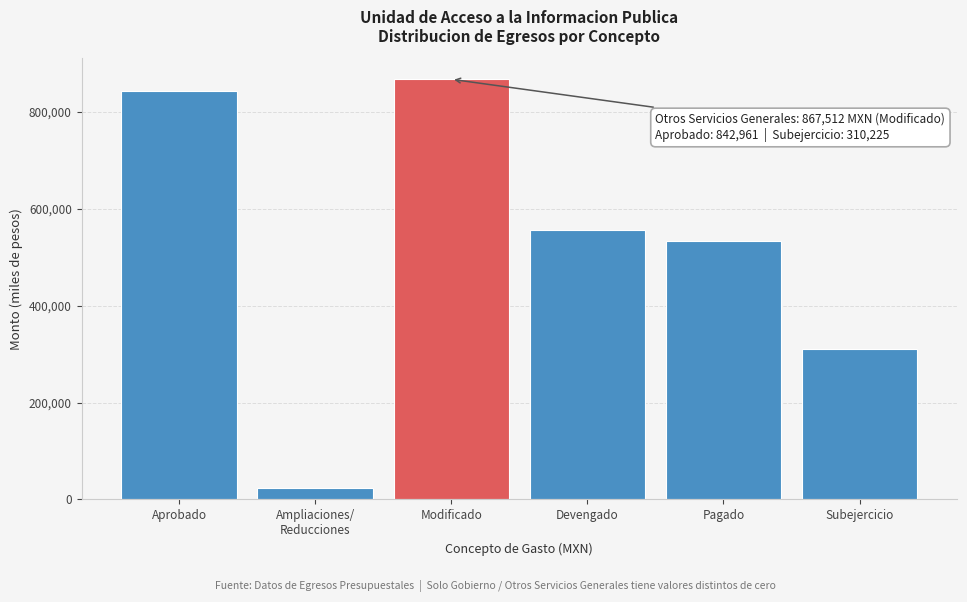

Reading left to right, what are all the values shown in this chart?

842960.8	24551.6	867512.4	557287.6	532880.8	310224.8